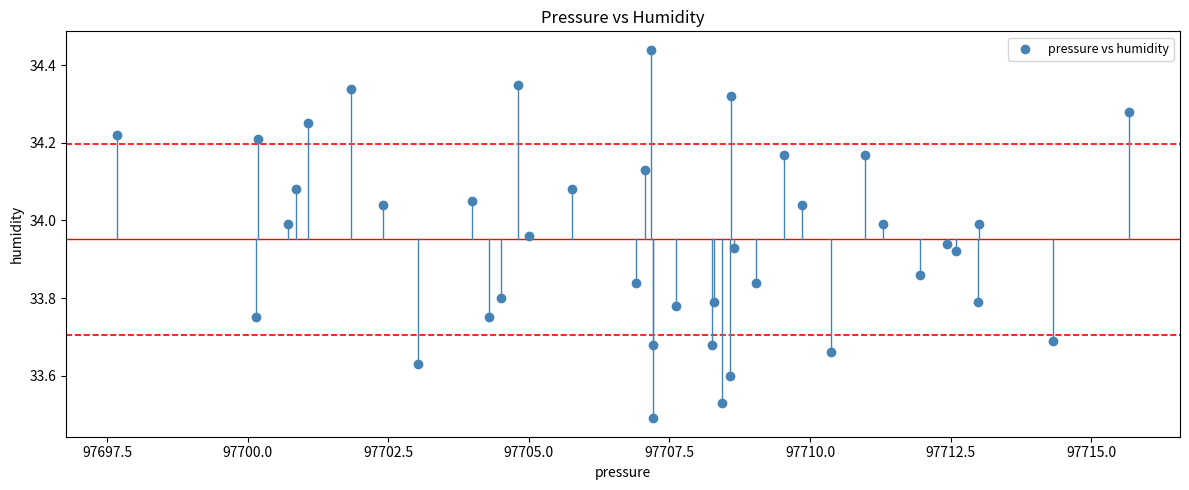

What is the range of X values (max minus min)?

18.0